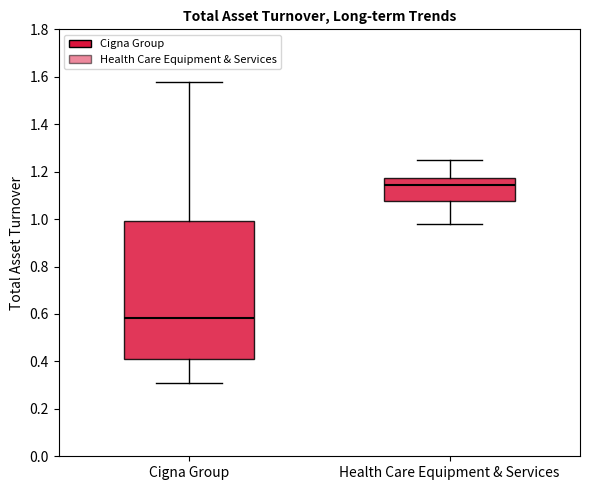

Reading left to right, read every box against the y-axis: the position of its median line, the range the box covers, and the ends of its whiskers. The values are not printed on the chart, so give them approximately, as read against the axis.

Cigna Group: median 0.58, box 0.42 to 1.00, whiskers 0.32 to 1.58
Health Care Equipment & Services: median 1.14, box 1.08 to 1.18, whiskers 0.98 to 1.26